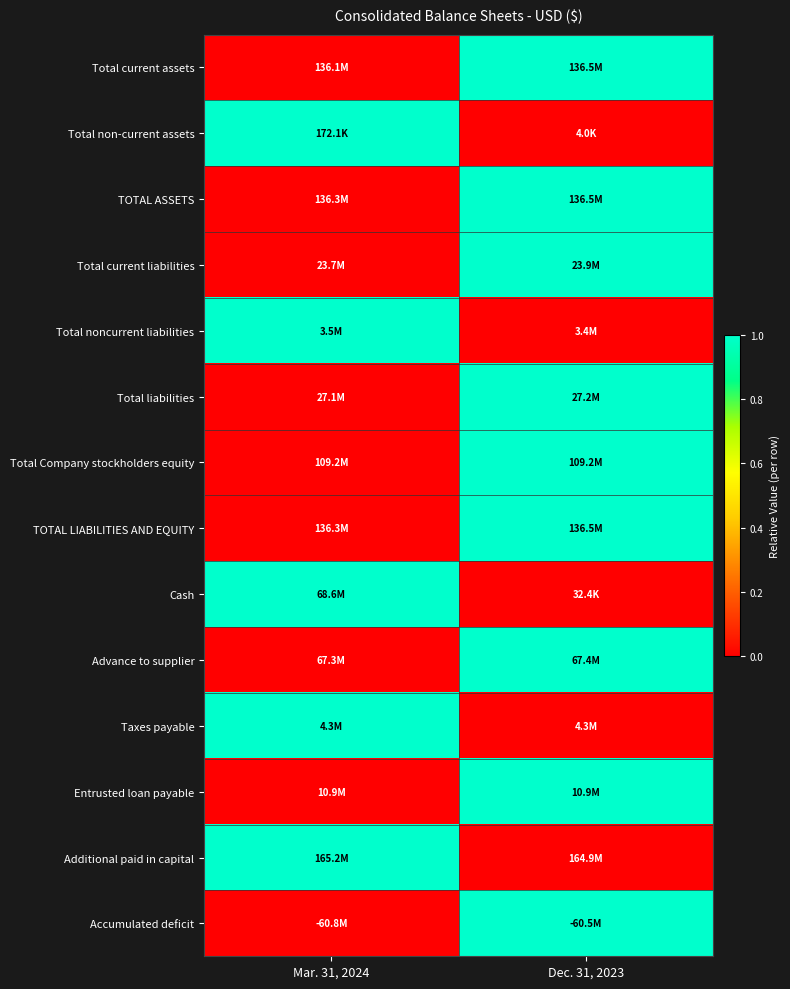

At which category does the chart reach its peak across all series?

Dec. 31, 2023